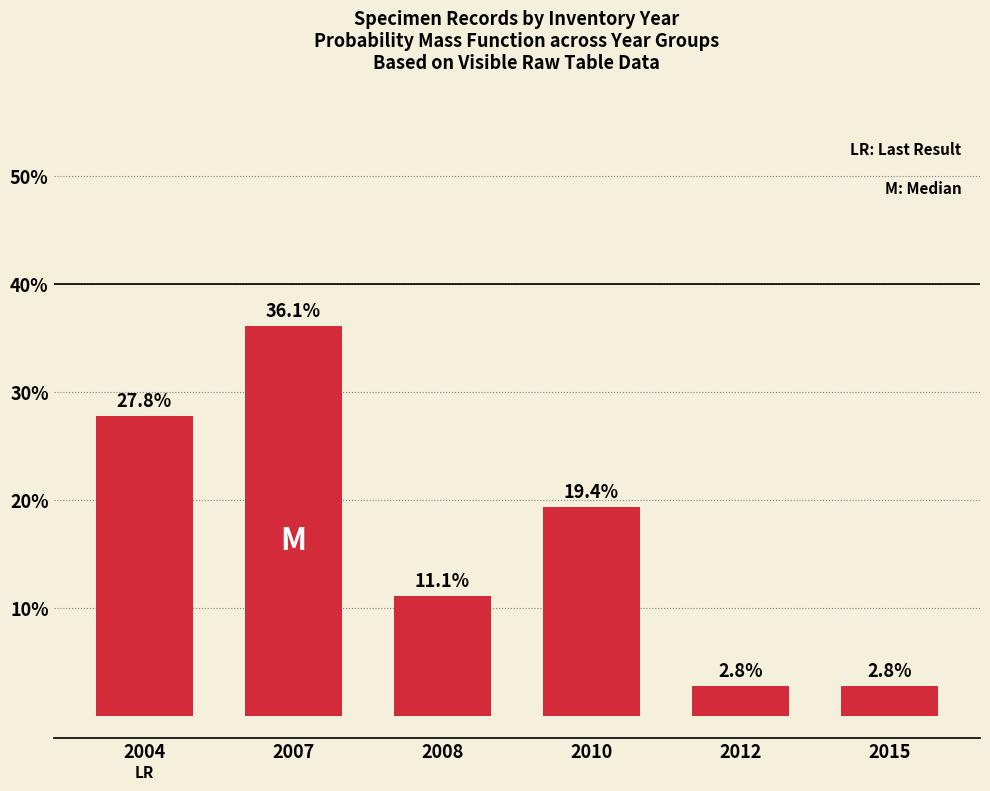

What is the difference between the maximum and minimum values?

33.3